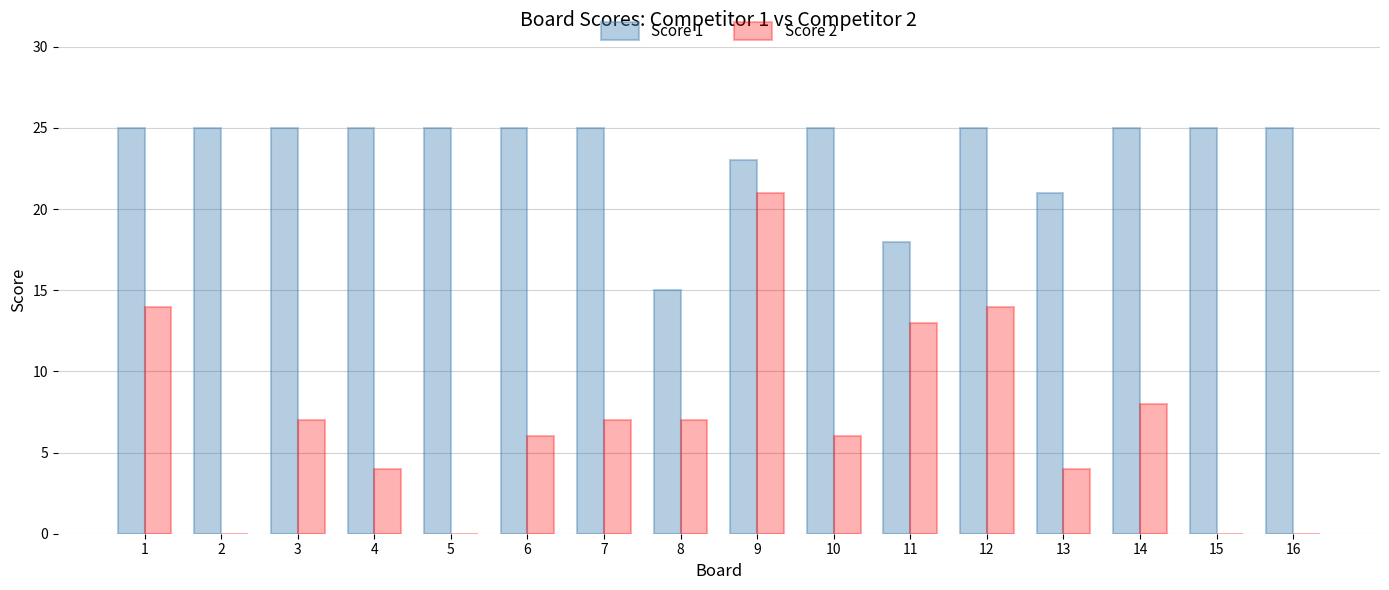

Is it true that Score 1 equals 12 at 2?

False